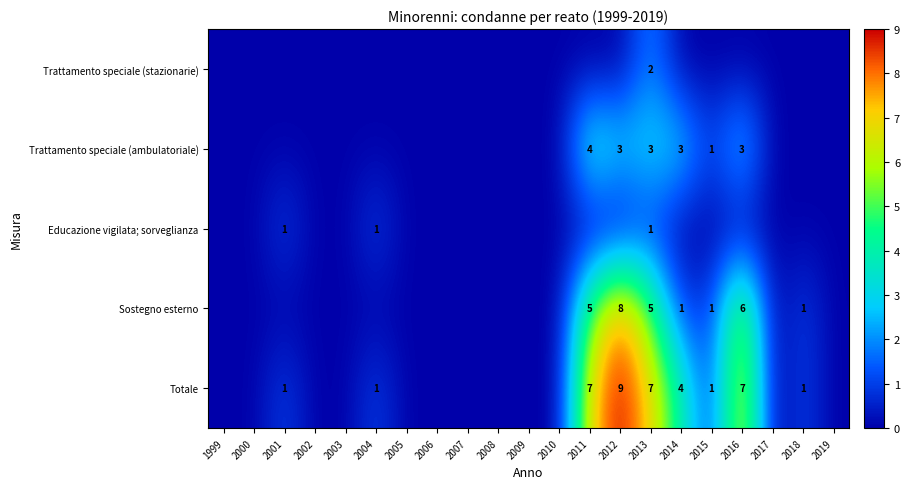

Is it true that Educazione vigilata; sorveglianza equals 1 at 2013?

True